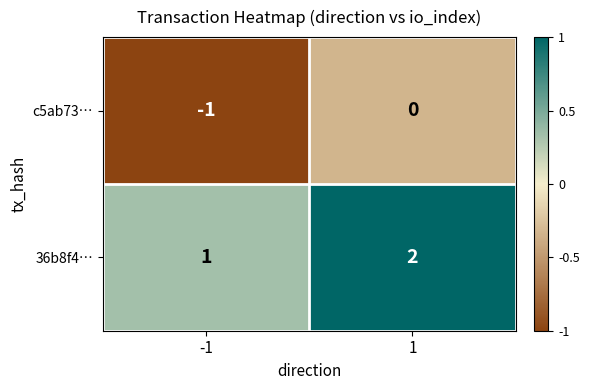

True or false: c5ab73… has a value of 0 at 1.

True